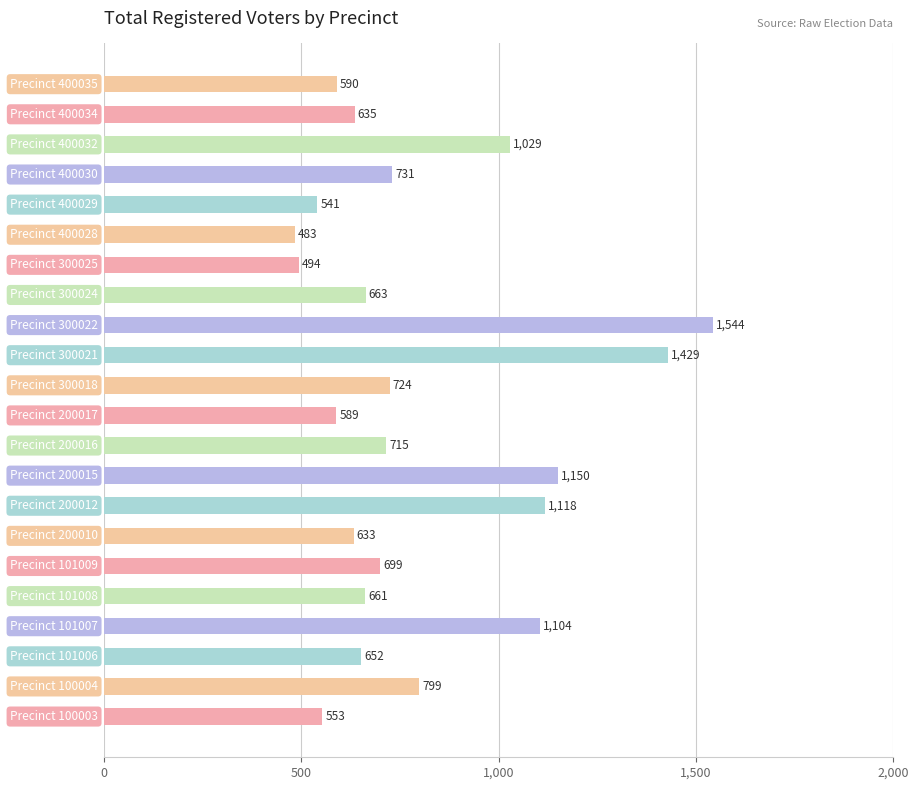

How many bars are there in total?

22